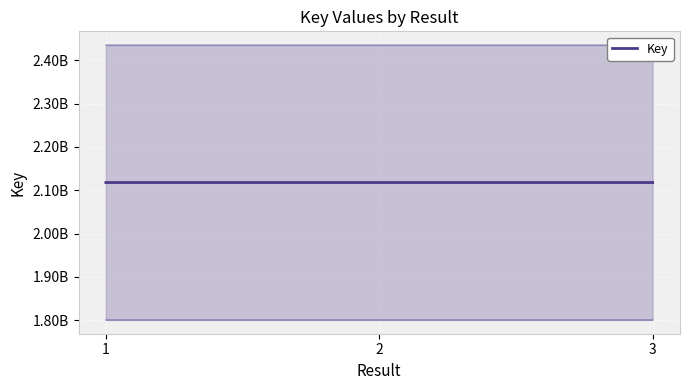

What is the value of the 2nd point from the left?

2117865236